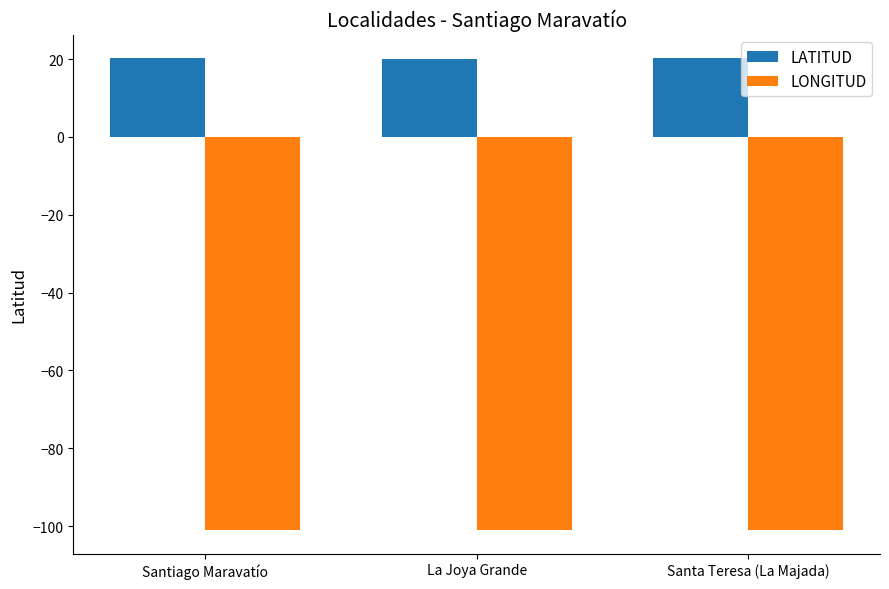

What position from the right is La Joya Grande?

2